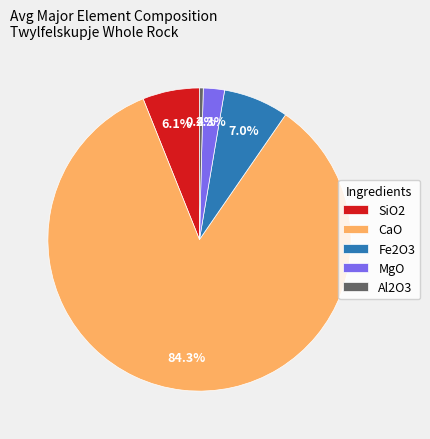

Rank the categories by value from lowest to highest.

Al2O3, MgO, SiO2, Fe2O3, CaO